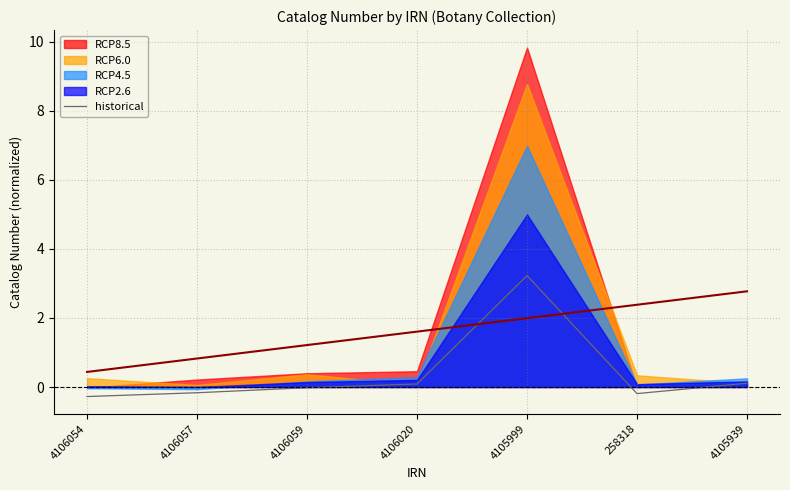

What is the value of the 5th point from the left?

3.2